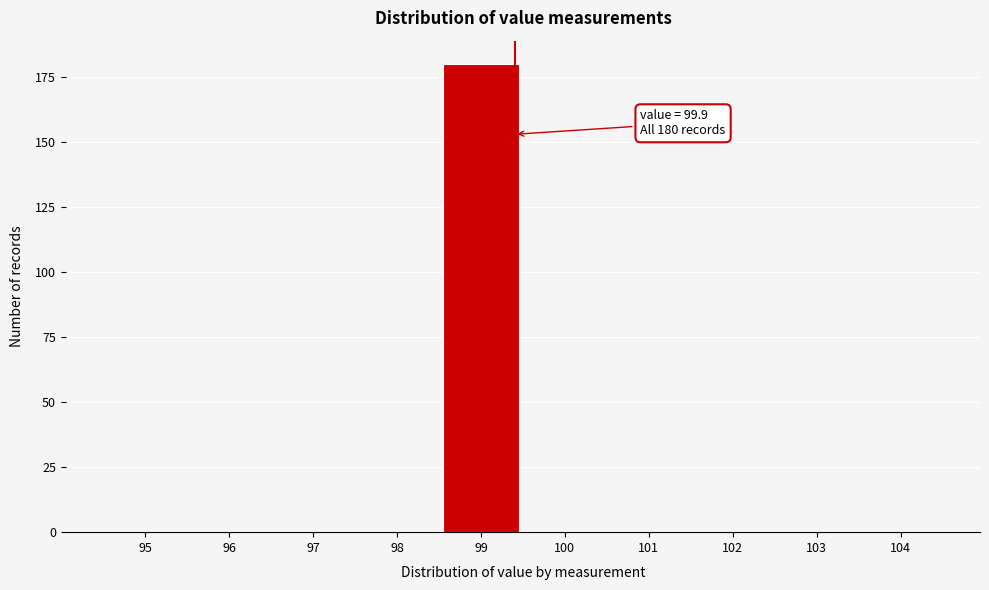

Reading left to right, list all the values displayed in this chart.

95=0	96=0	97=0	98=0	99=180	100=0	101=0	102=0	103=0	104=0